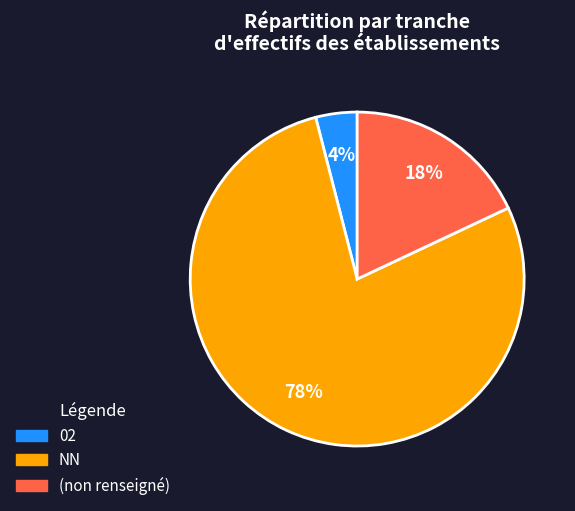

To the nearest percent, what is the average slice percentage?

33%